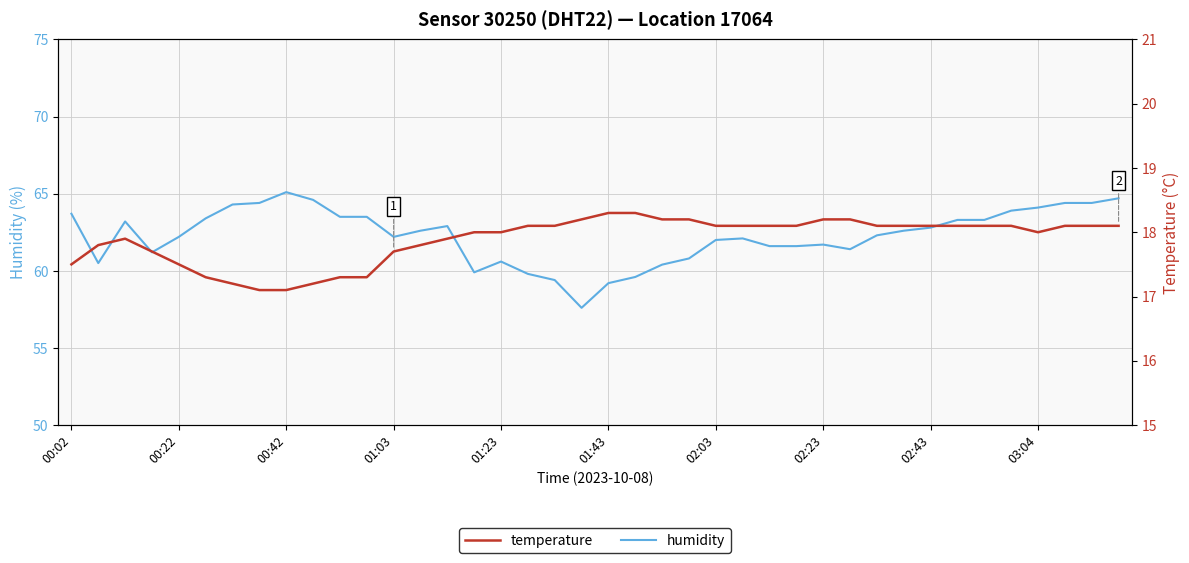

Rank the series by their maximum value, from highest to lowest.

humidity, temperature